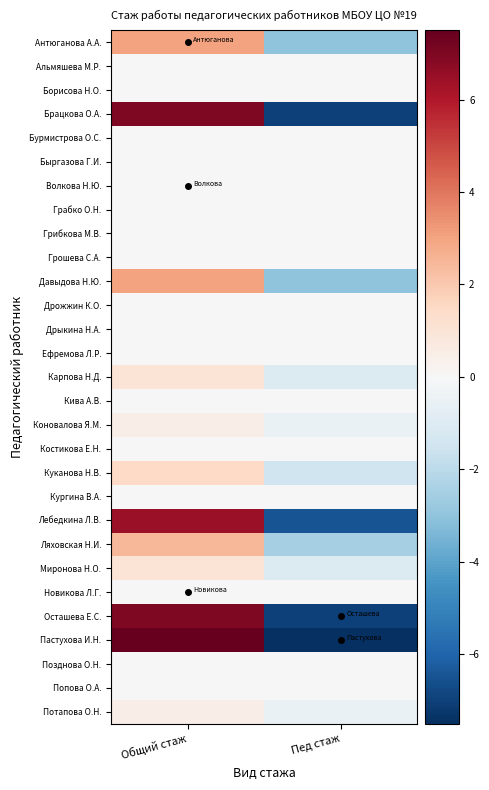

Which has a higher value, Общий стаж or Пед стаж?

Общий стаж